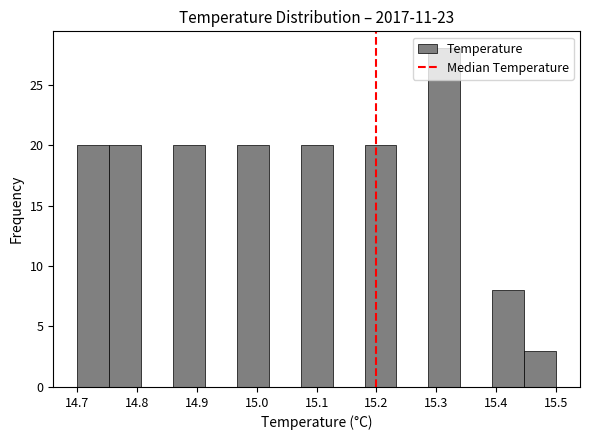

What is the height of the bar covering 14.70 to 14.75 on the x-axis? Neither the bar edges nor the heights are printed on the chart, so give them approximately, as read against the axes.

20